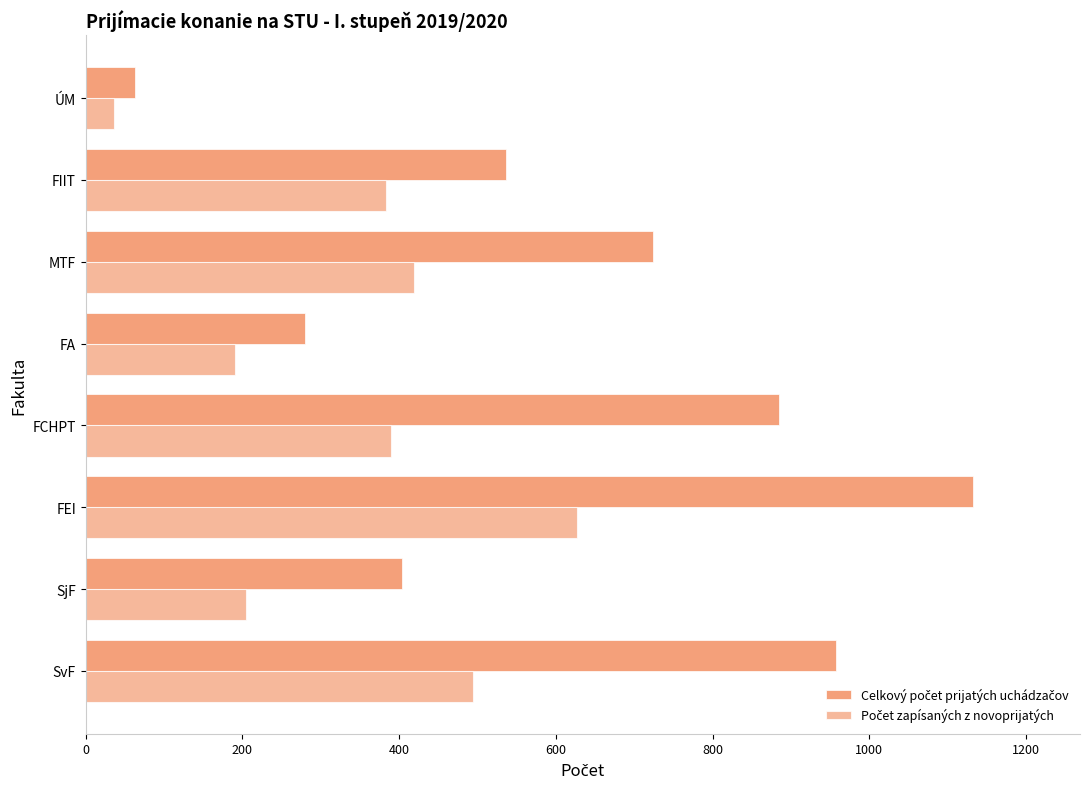

At how many categories does at least one series exceed 463?

5